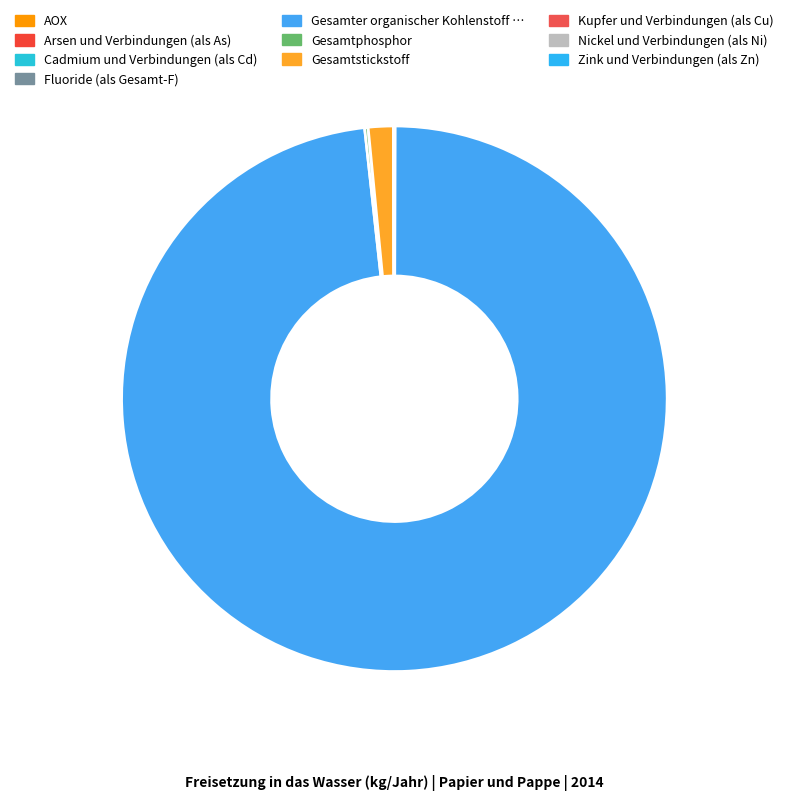

To the nearest percent, what is the difference between the largest and smallest slice percentages?

98%